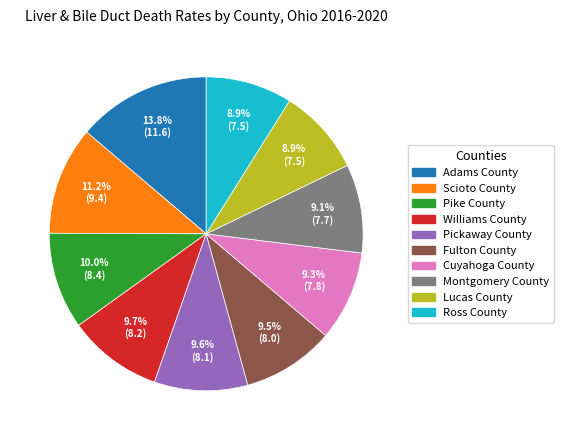

To the nearest percent, what is the average slice percentage?

10%